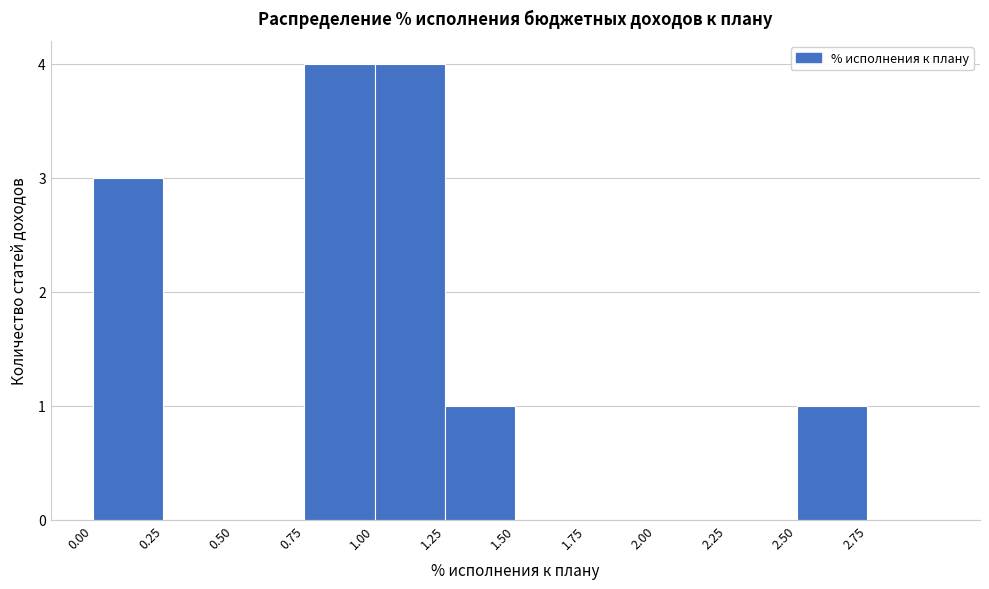

Reading left to right, list every bar in this chart as the range it spans on the x-axis followed by its height. The values are not printed on the chart, so give them approximately, as read against the axis.

0.00 to 0.25: 3
0.25 to 0.50: 0
0.50 to 0.75: 0
0.75 to 1.00: 4
1.00 to 1.25: 4
1.25 to 1.50: 1
1.50 to 1.75: 0
1.75 to 2.00: 0
2.00 to 2.25: 0
2.25 to 2.50: 0
2.50 to 2.75: 1
2.75 to 3.00: 0